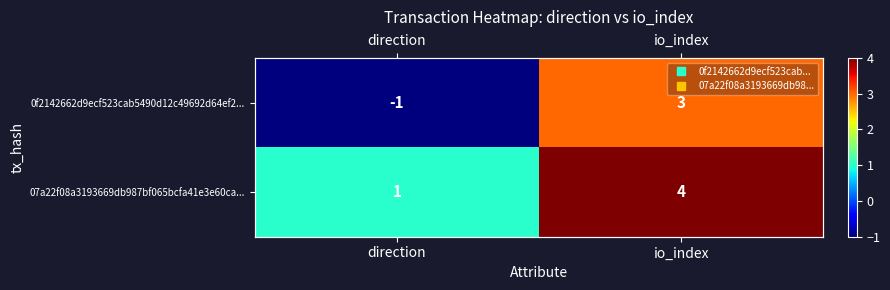

True or false: 0f2142662d9ecf523cab5490d12c49692d64ef2... has a value of -1 at direction.

True